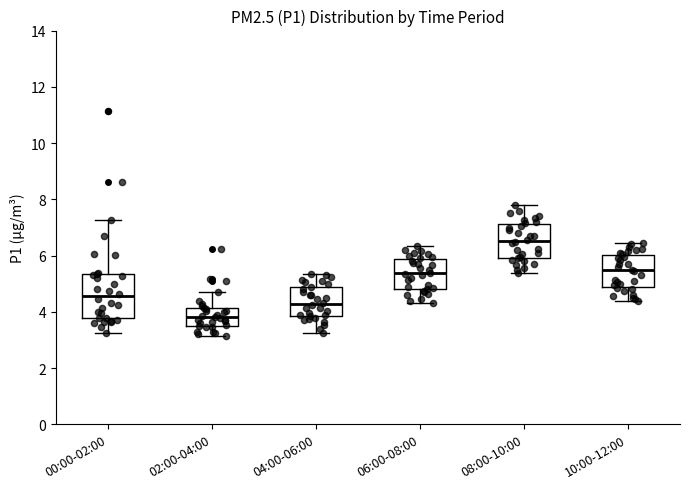

Where is the lower edge of the box for 10:00-12:00 on the y-axis? The values are not printed on the chart, so give them approximately, as read against the axis.

4.8